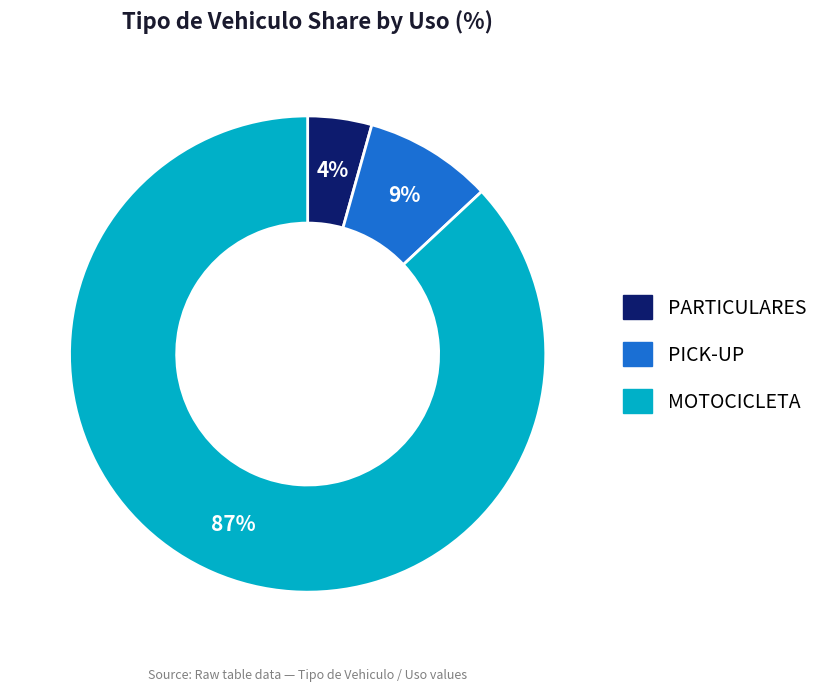

Is there any slice that represents more than half of the pie?

Yes